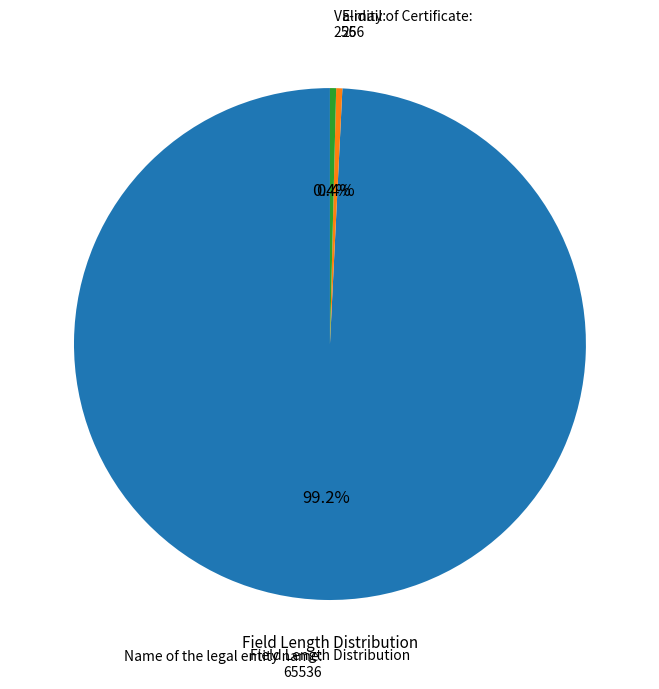

What portion of the pie excludes Name of the legal entity name?

0.8%